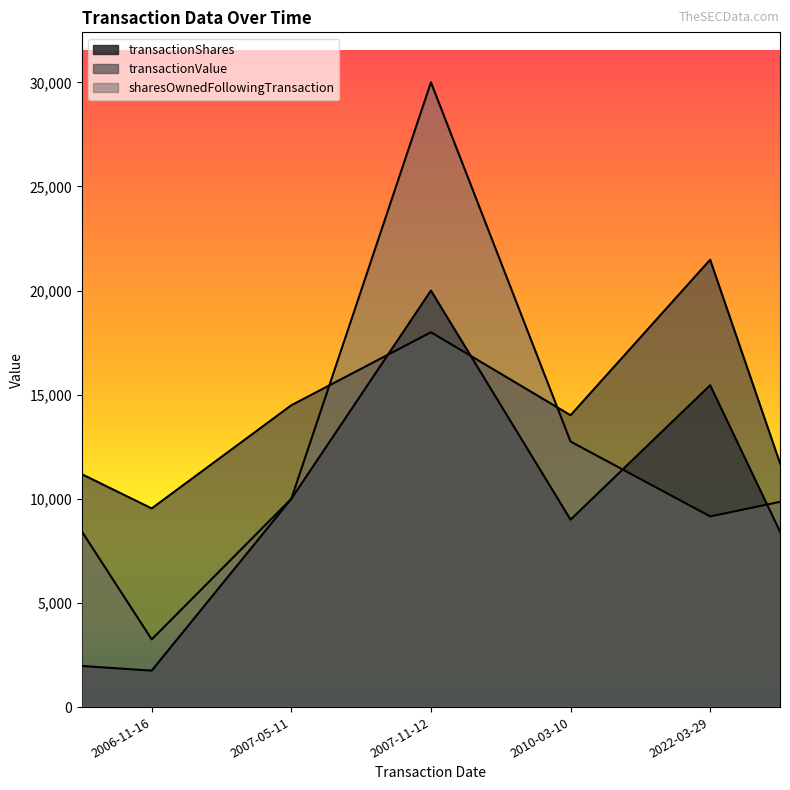

What is the difference between the maximum and minimum values in the sharesOwnedFollowingTransaction series?

26750